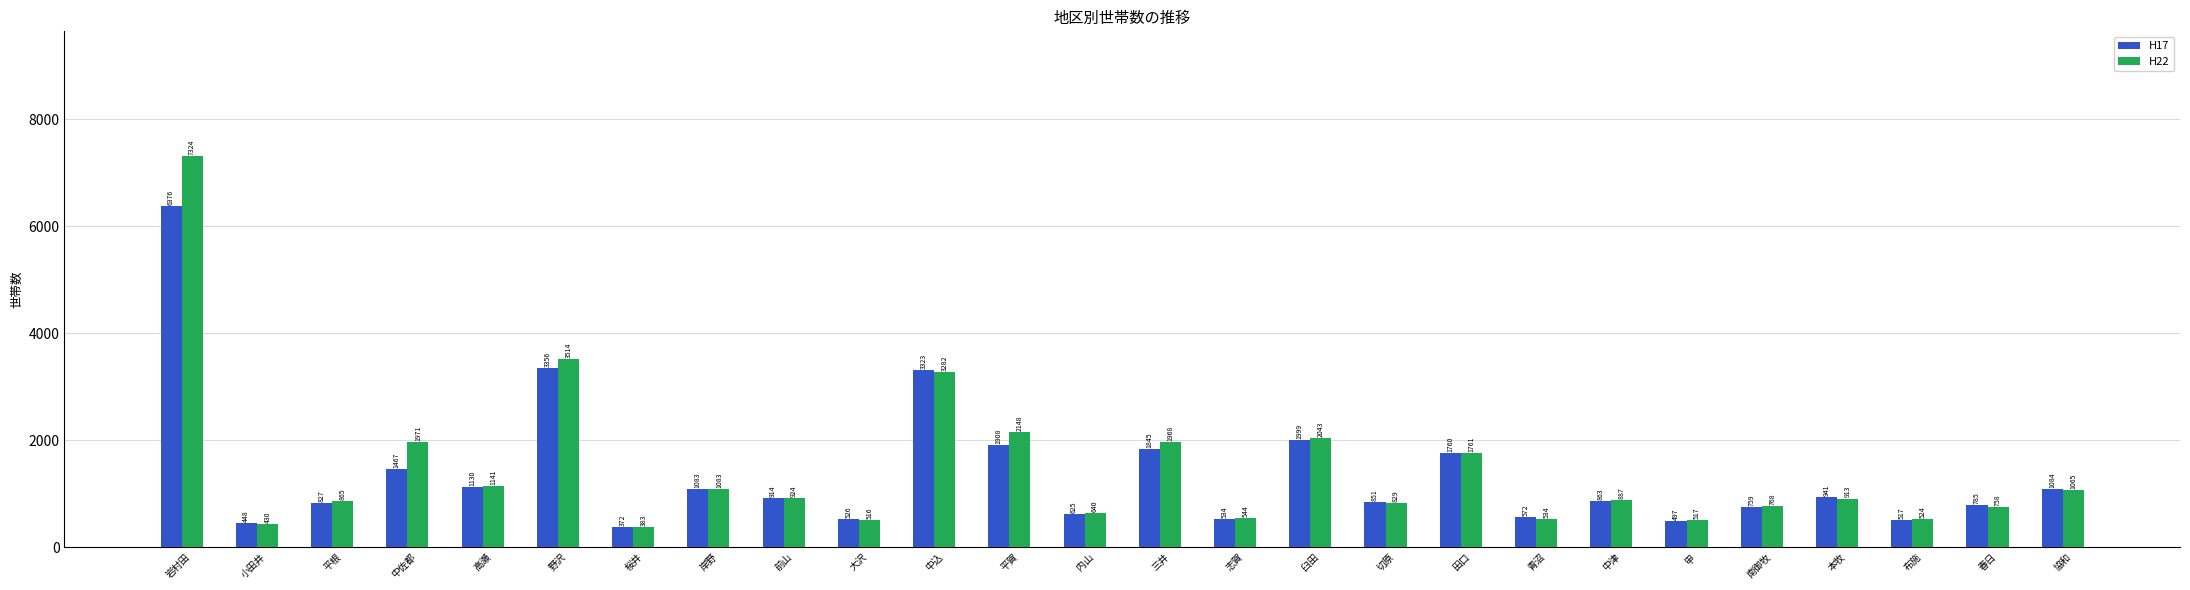

What is the spread (max minus min) of values at 青沼?

38